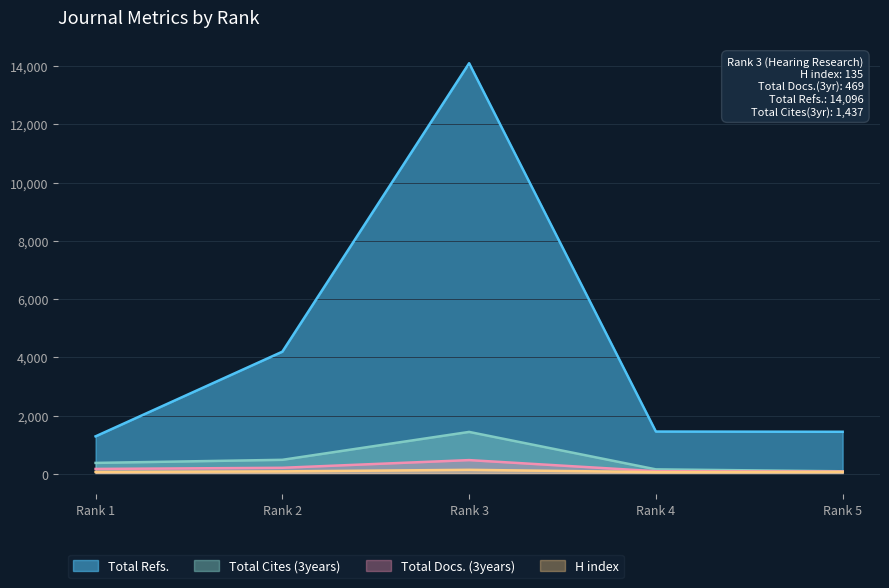

List the series in order of their peak value, lowest first.

H index, Total Docs. (3years), Total Cites (3years), Total Refs.